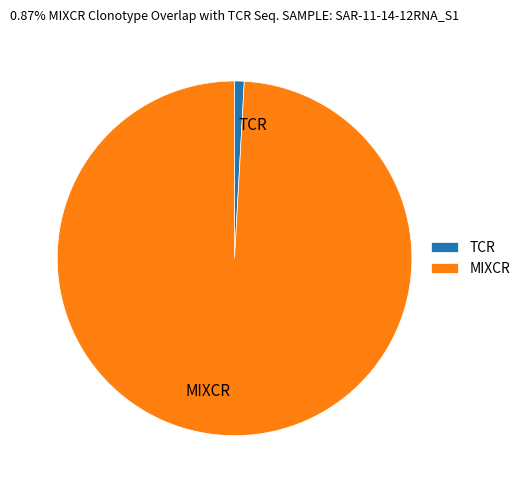

Which has a higher value, MIXCR or TCR?

MIXCR